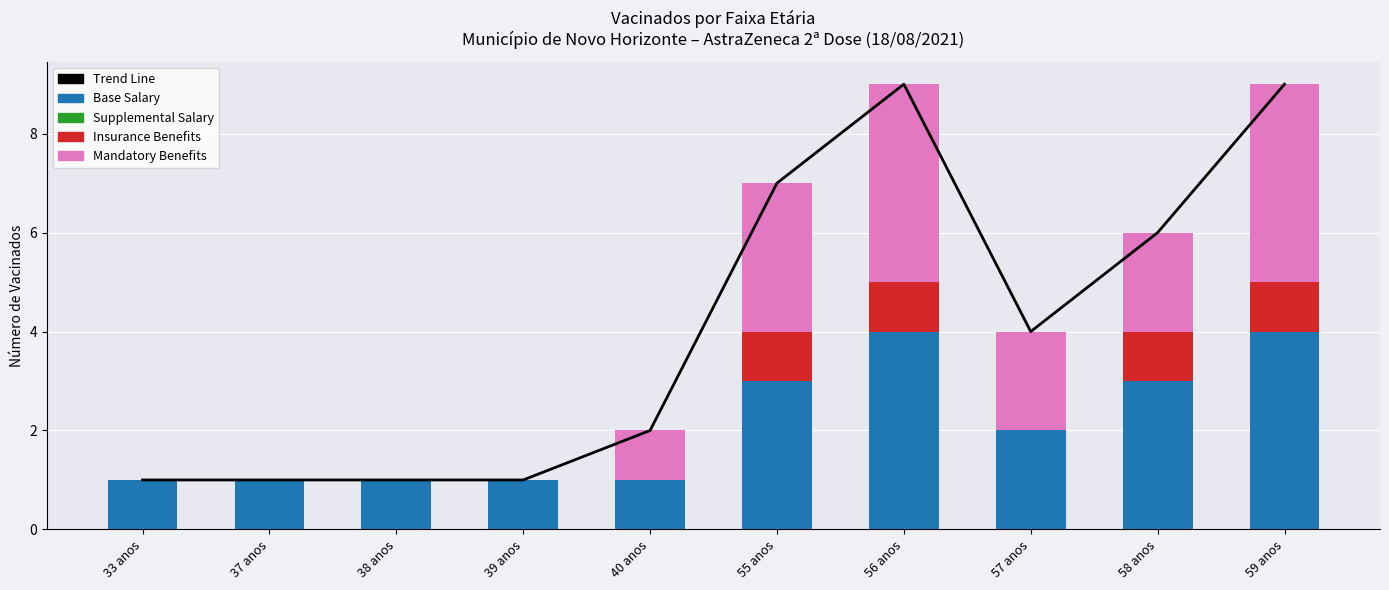

True or false: Supplemental Salary has a value of 0 at 55 anos.

True